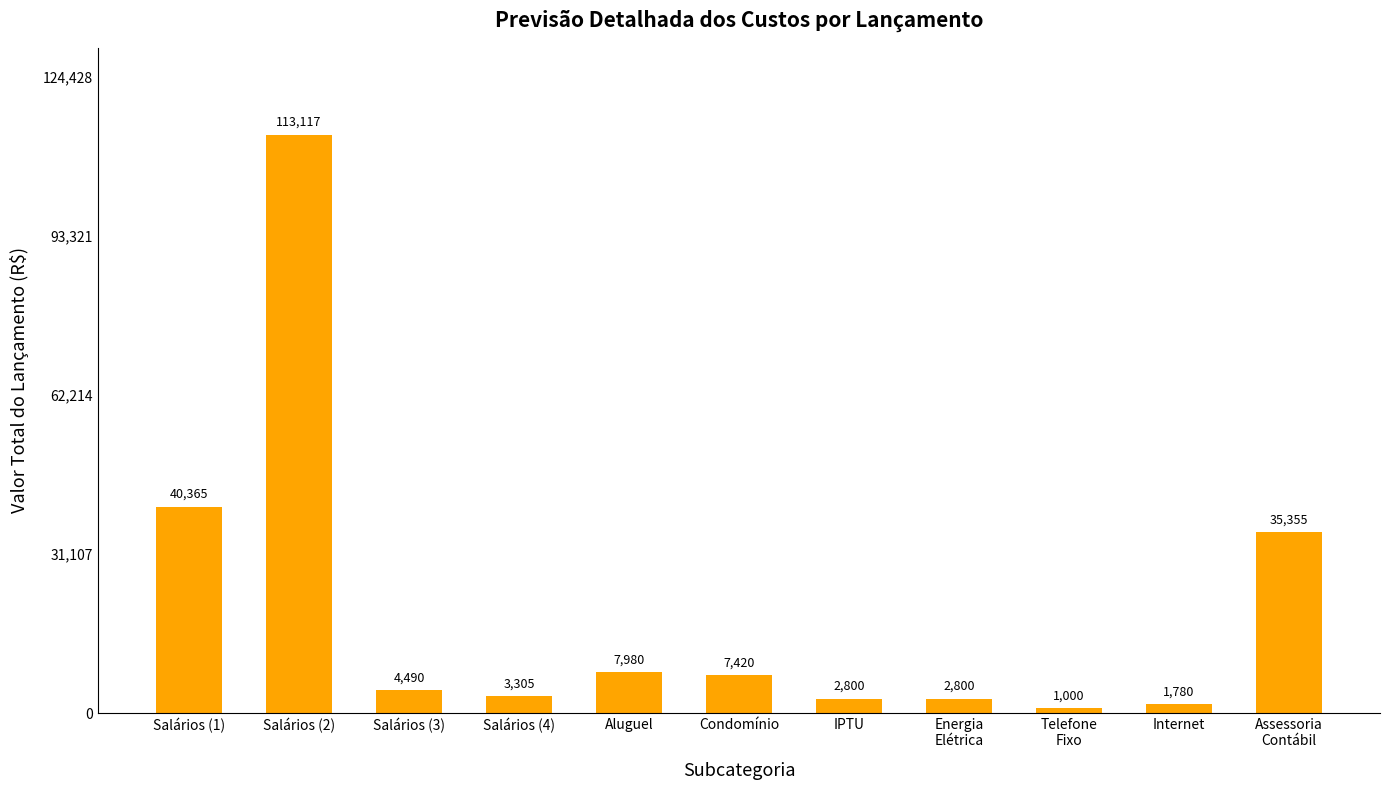

Does the chart contain stacked bars?

No